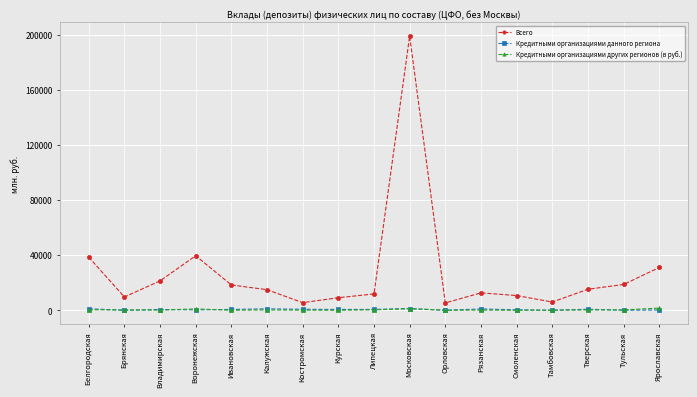

What is the difference between the second highest and second lowest values in the Кредитными организациями других регионов (в руб.) series?

1140